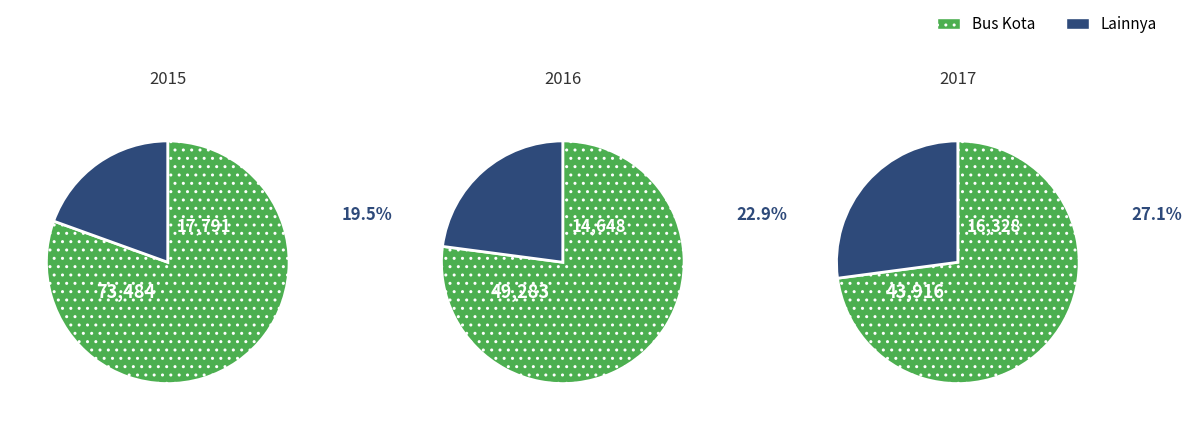

True or false: 2 accounts for 24% of the total.

False